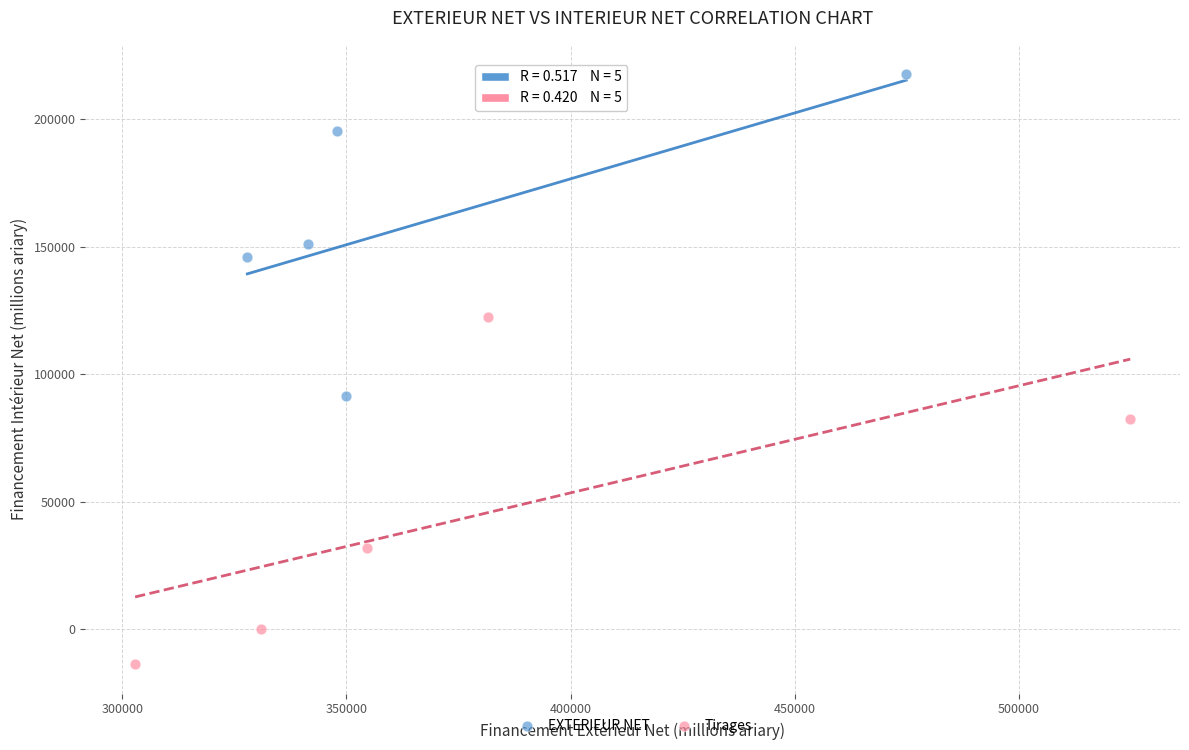

What are all the series names shown in the legend?

EXTERIEUR NET, Tirages